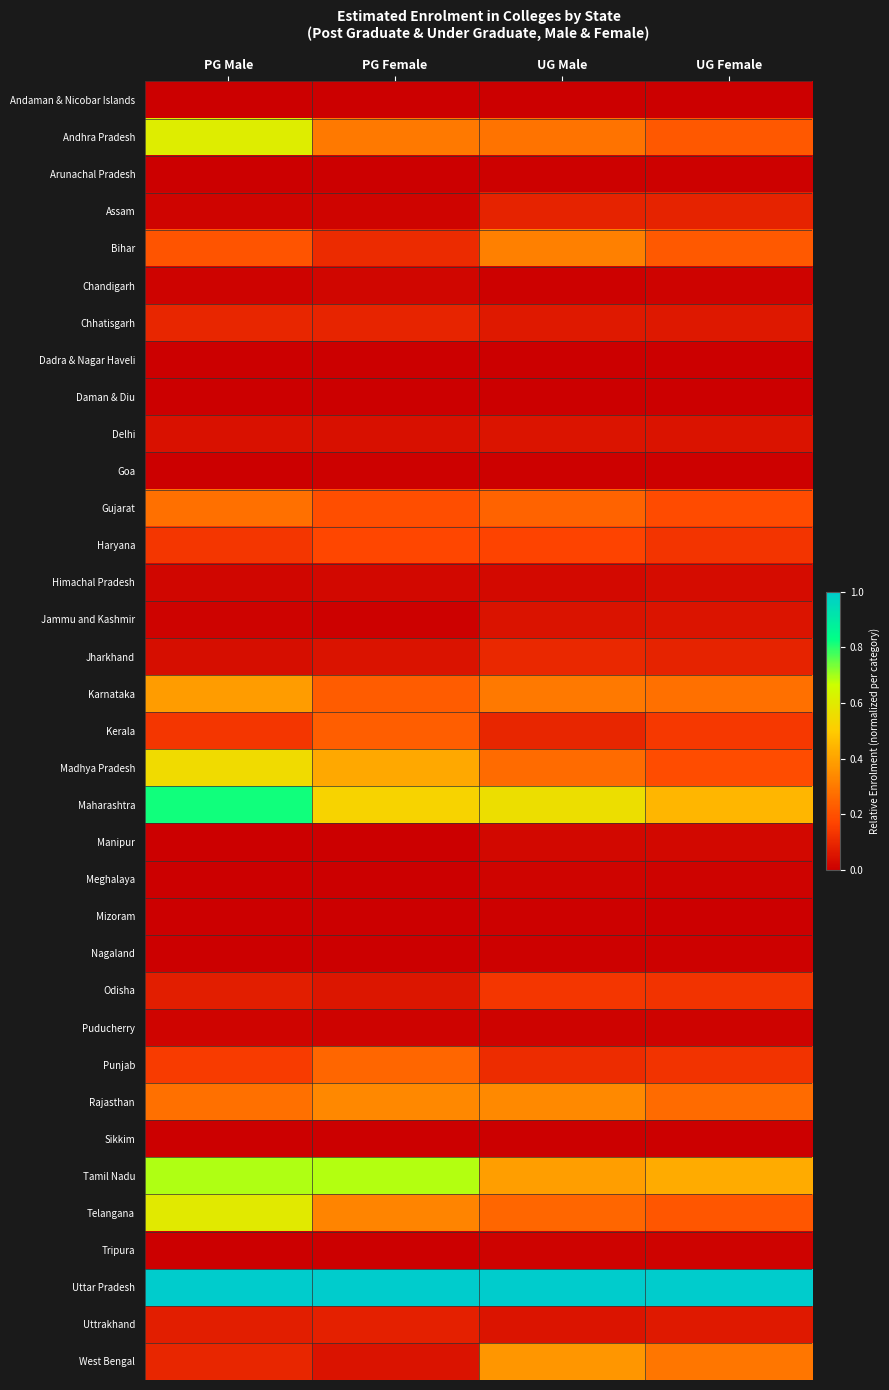

At which category does the chart reach its peak across all series?

PG Male